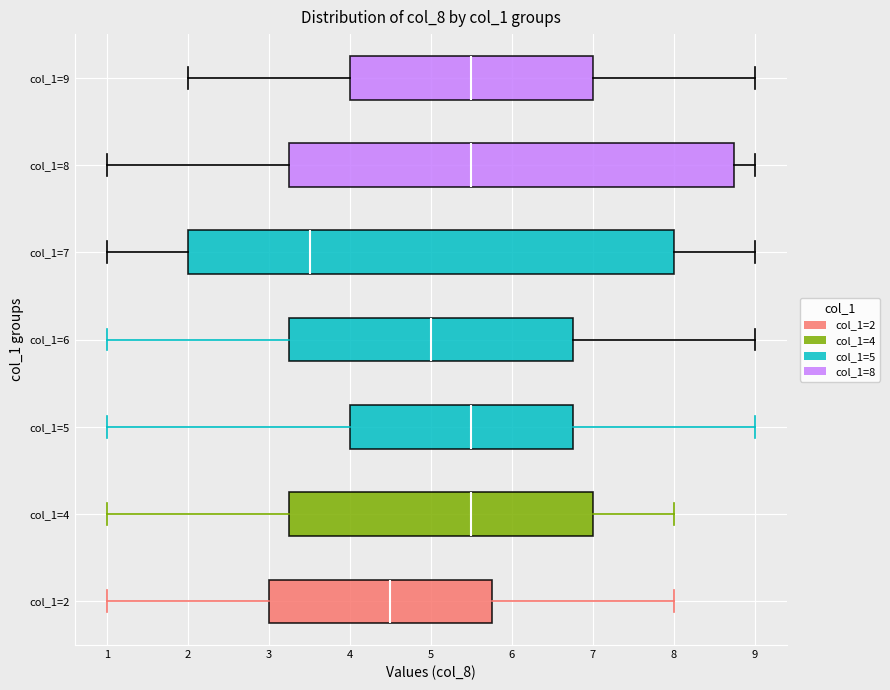

Reading bottom to top, read every box against the x-axis: the position of its median line, the range the box covers, and the ends of its whiskers. The values are not printed on the chart, so give them approximately, as read against the axis.

col_1=2: median 4.5, box 3.0 to 5.8, whiskers 1.0 to 8.0
col_1=4: median 5.5, box 3.3 to 7.0, whiskers 1.0 to 8.0
col_1=5: median 5.5, box 4.0 to 6.8, whiskers 1.0 to 9.0
col_1=6: median 5.0, box 3.3 to 6.8, whiskers 1.0 to 9.0
col_1=7: median 3.5, box 2.0 to 8.0, whiskers 1.0 to 9.0
col_1=8: median 5.5, box 3.3 to 8.8, whiskers 1.0 to 9.0
col_1=9: median 5.5, box 4.0 to 7.0, whiskers 2.0 to 9.0